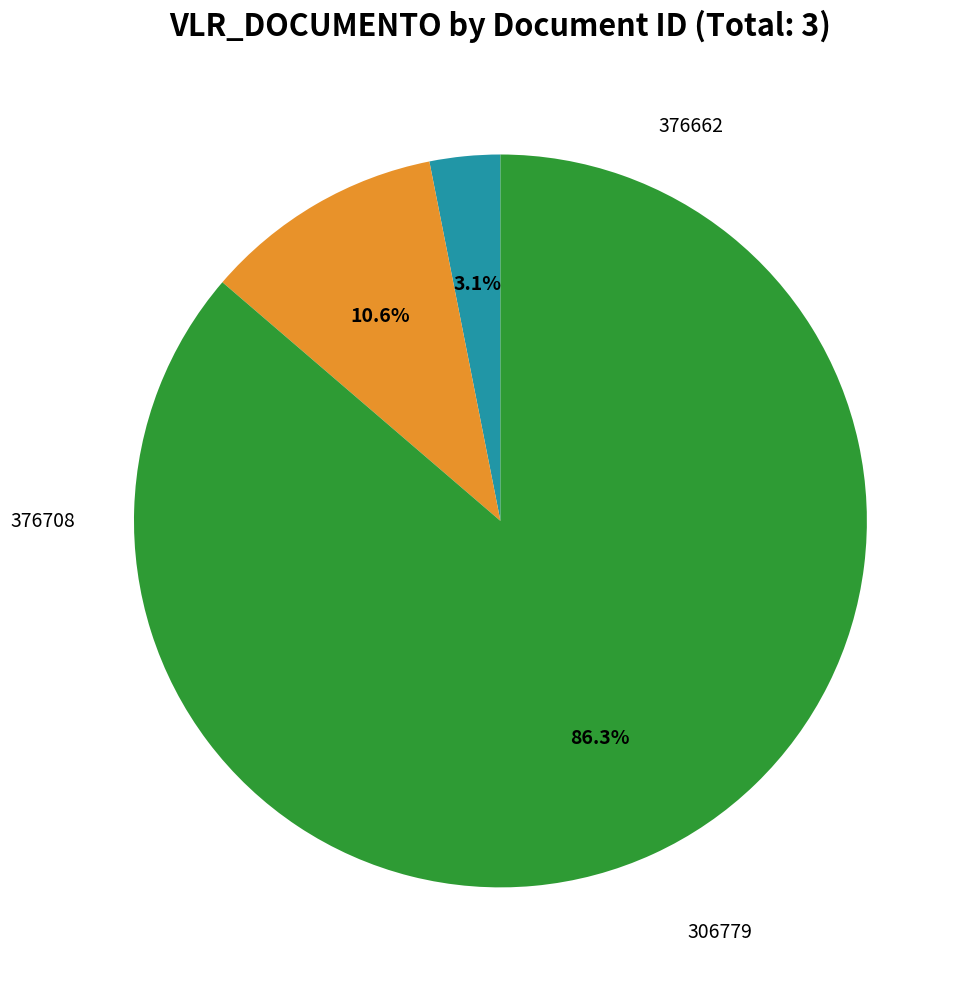

Is there a majority slice in this chart?

Yes